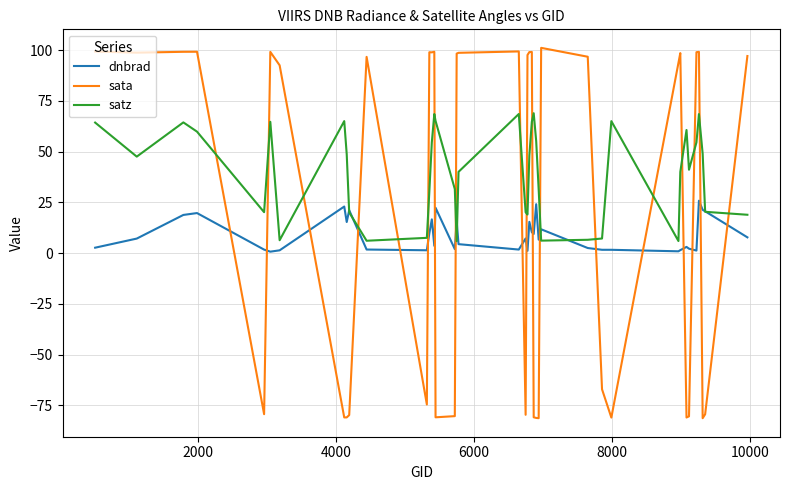

What is the minimum value shown in the chart?

-81.3